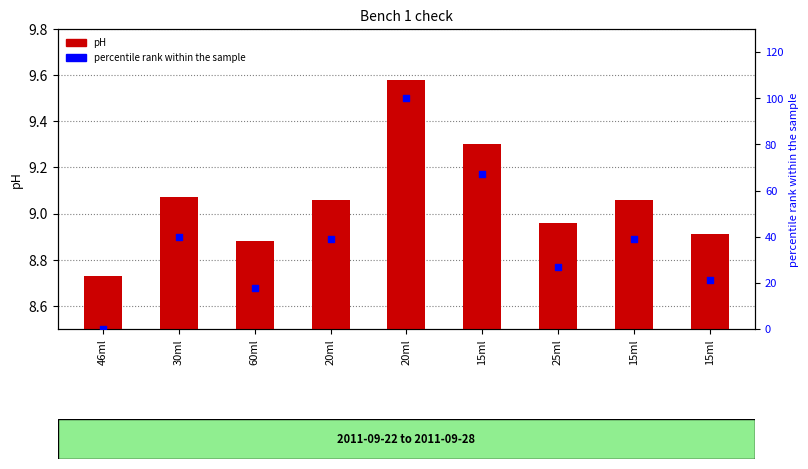

Which series contains the lowest Y value?

percentile rank within the sample